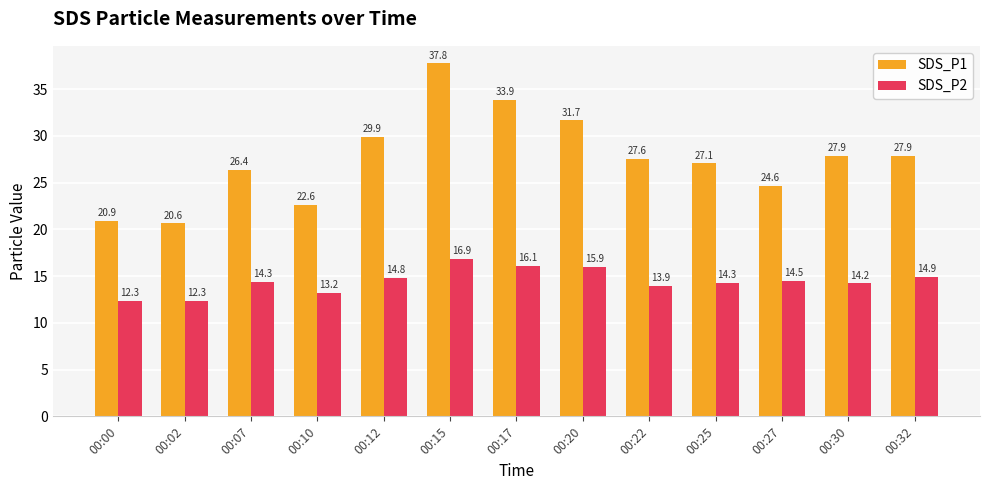

Rank the series by their average value, from lowest to highest.

SDS_P2, SDS_P1